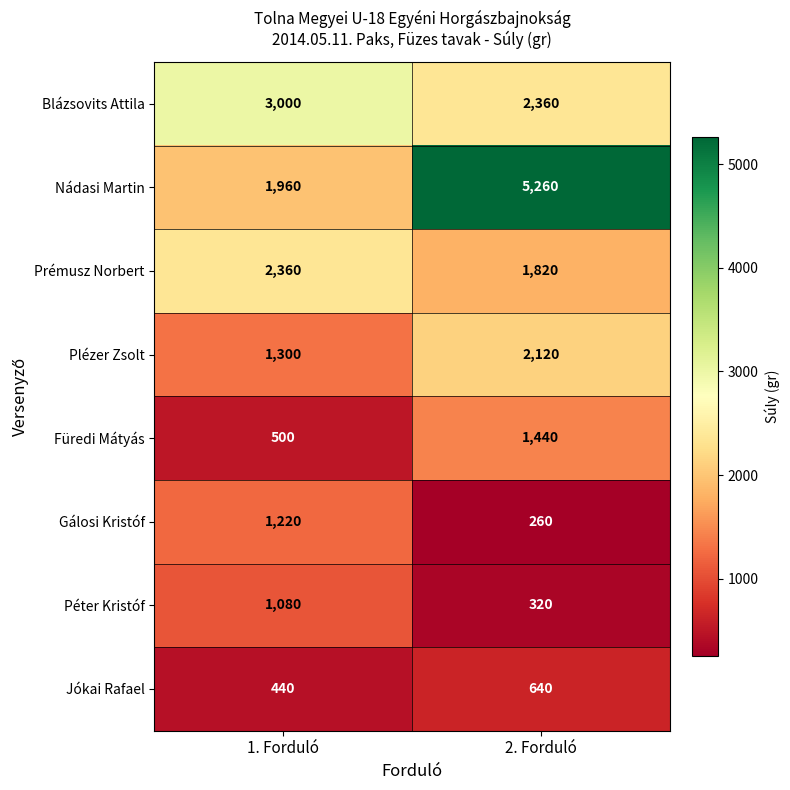

At 1. Forduló, list the series in order from smallest to largest.

Jókai Rafael, Füredi Mátyás, Péter Kristóf, Gálosi Kristóf, Plézer Zsolt, Nádasi Martin, Prémusz Norbert, Blázsovits Attila